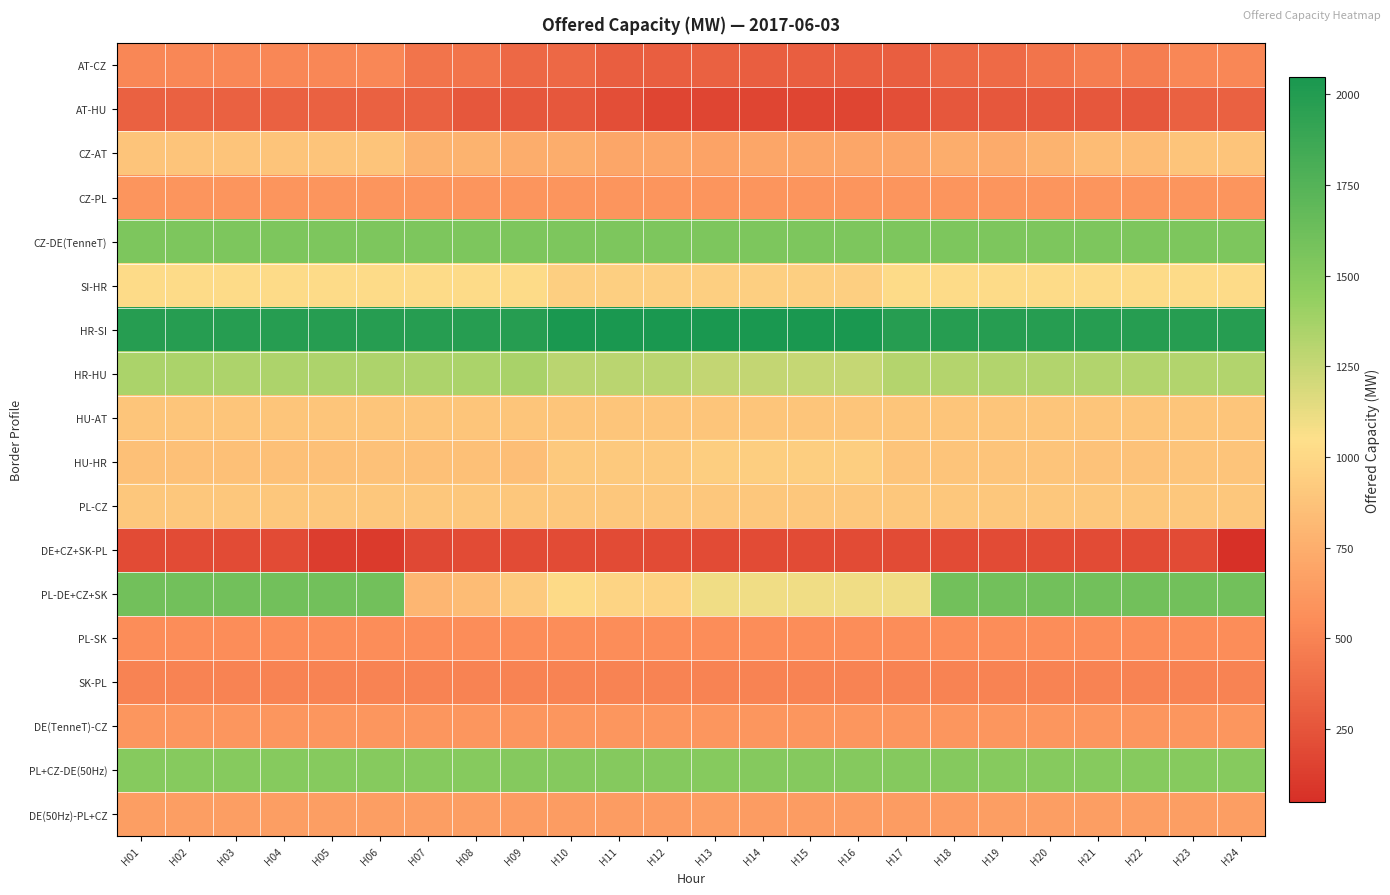

At which category is the sum across all series the highest?

H01